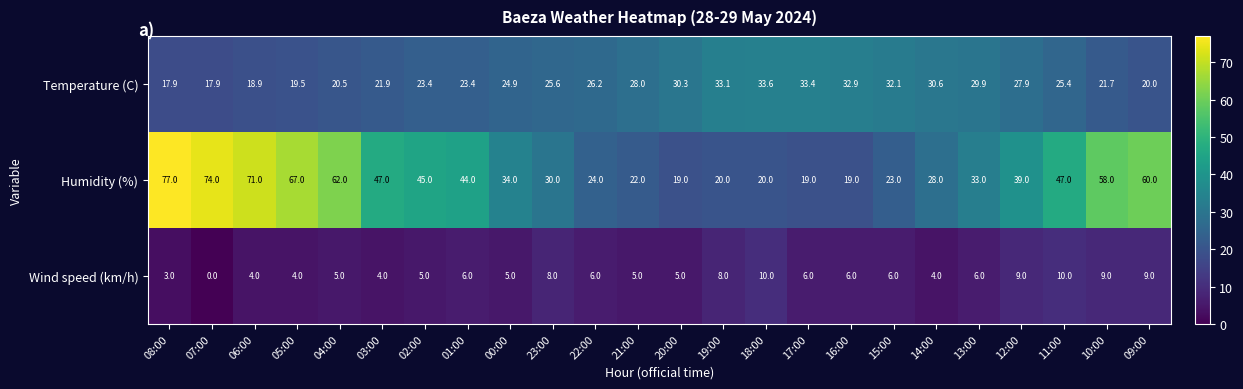

What is the difference between the Humidity (%) values at 10:00 and 06:00?

13.0